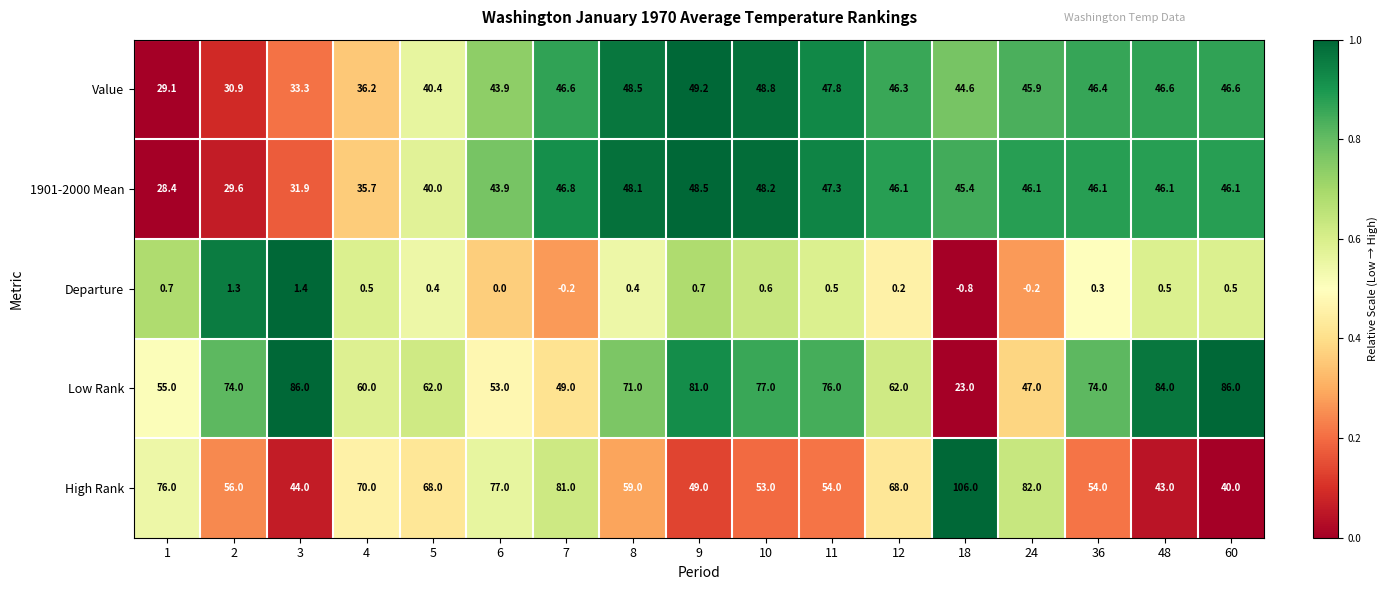

What is the difference between the highest and lowest values at 24?

82.2